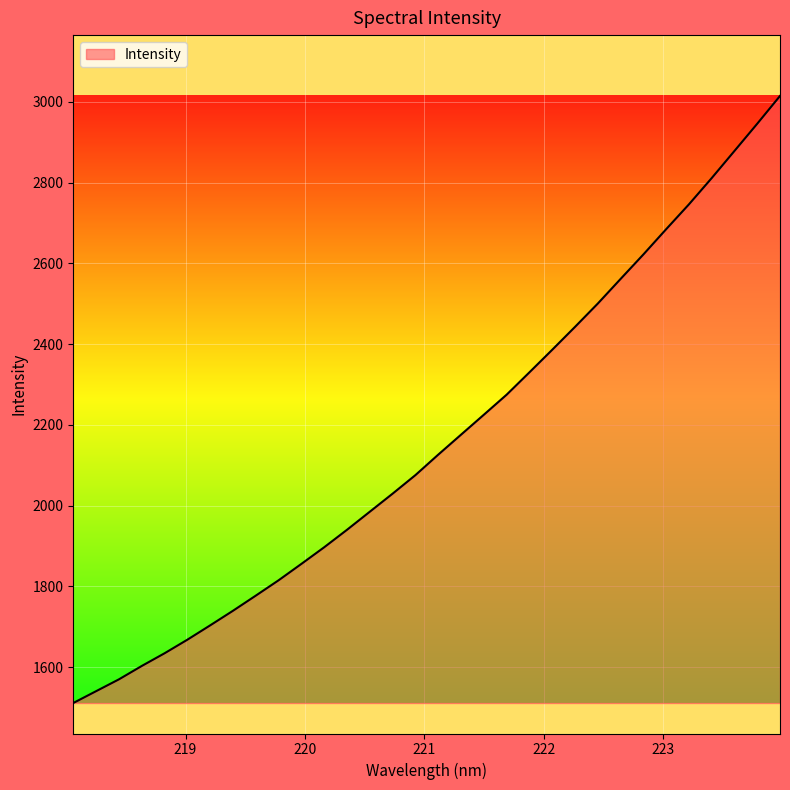

What is the smallest value displayed?

1510.9